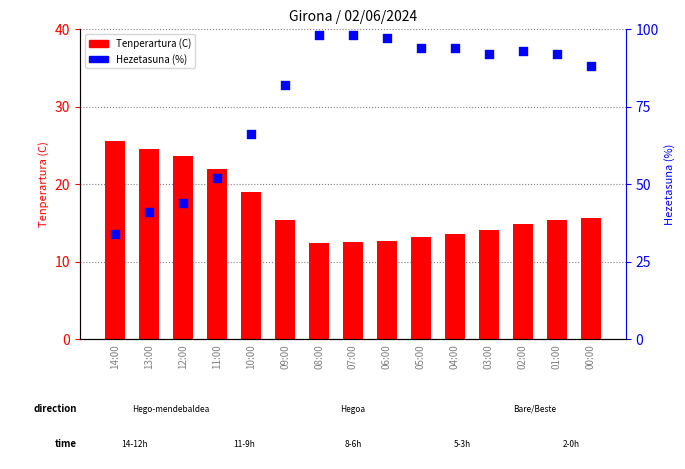

Is the value of Hezetasuna (%) at 11:00 greater than the value of Tenperartura (C) at 11:00?

Yes